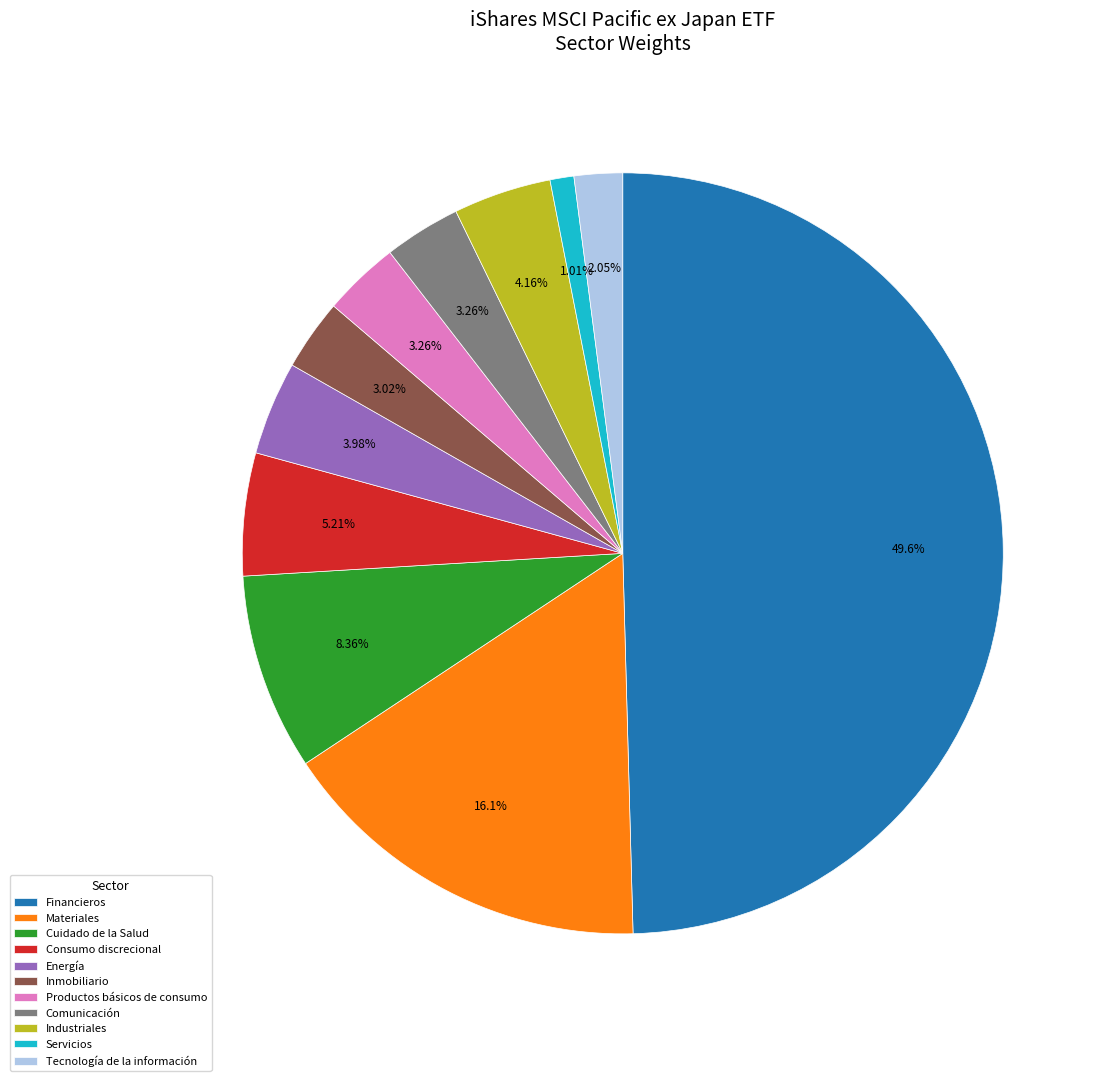

What is the total percentage of Cuidado de la Salud and Tecnología de la información?

10.4%